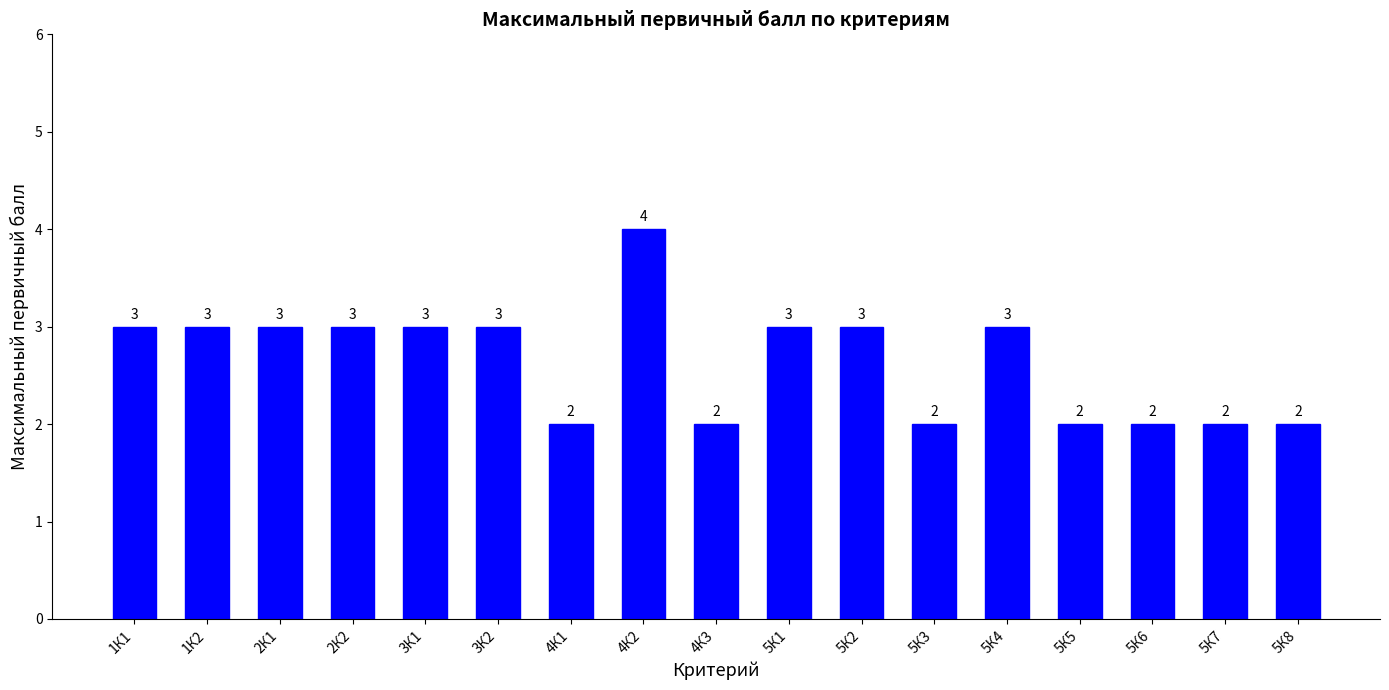

How many values are between 2 and 3?

16